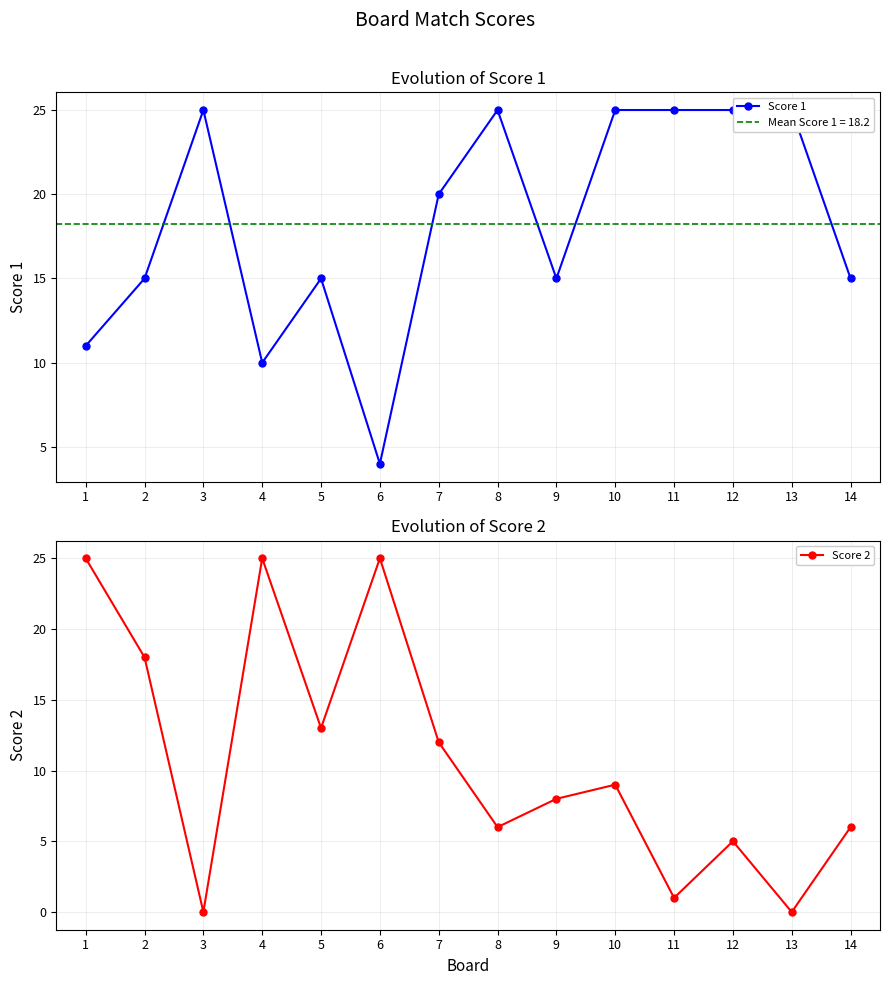

Where is Score 1 nearest to the value 14?

2